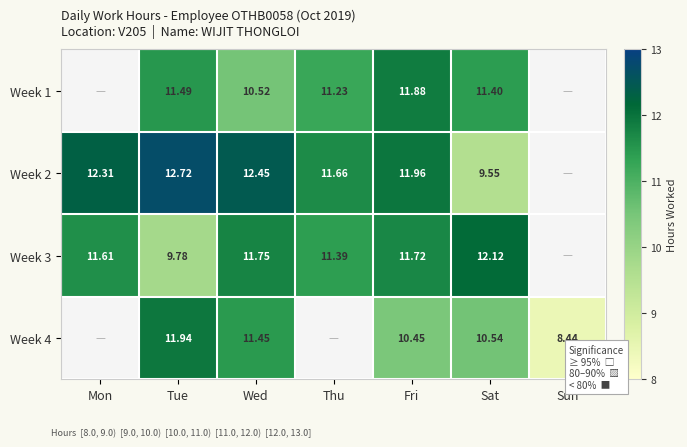

Is the value of Week 3 at Mon greater than the value of Week 4 at Sat?

Yes